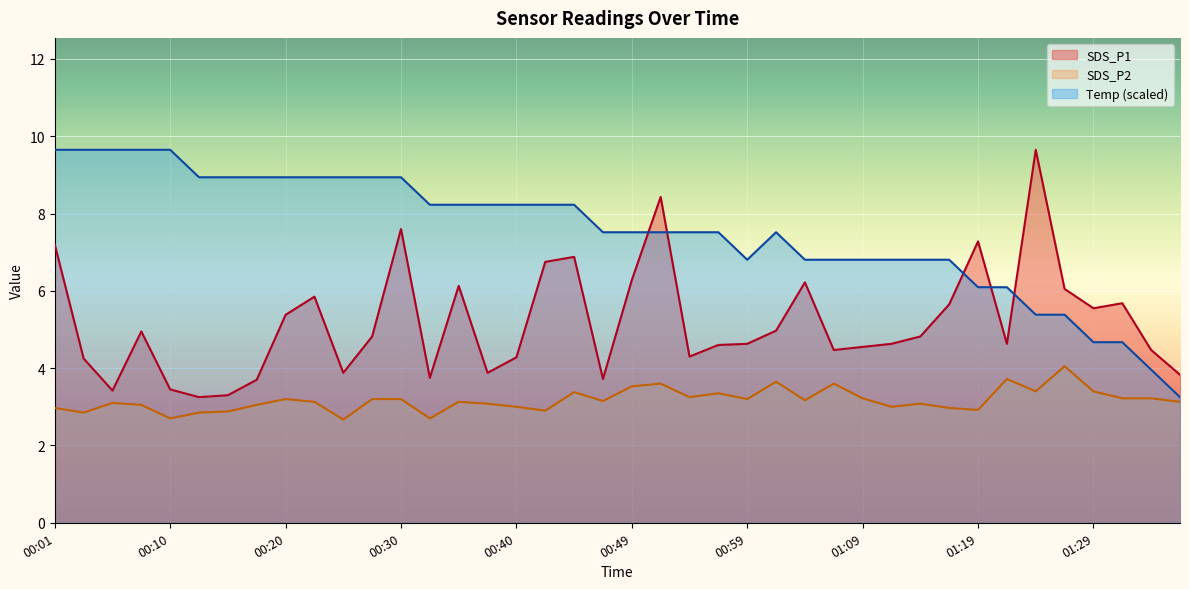

At which category does Temp reach its first local valley?

00:59